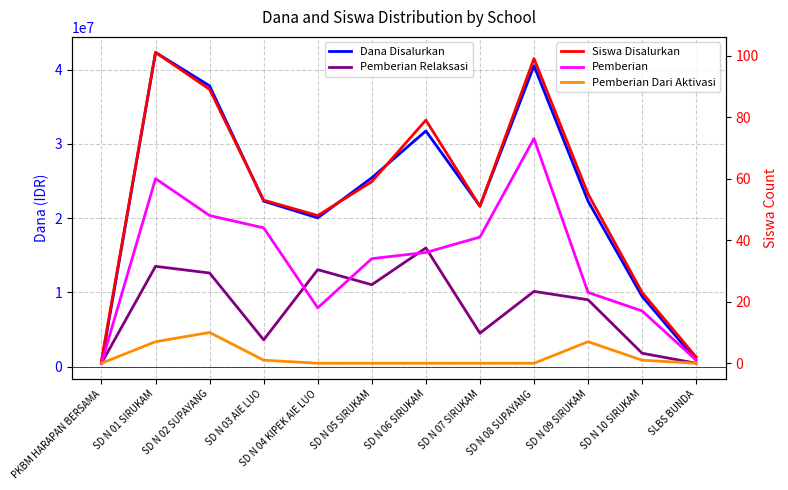

Which series has the largest range (max minus min)?

Dana Disalurkan